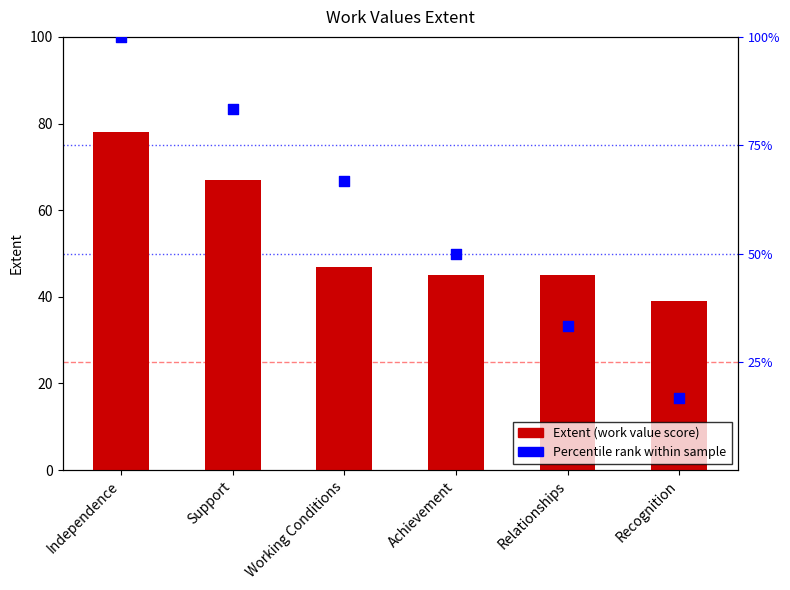

Which series contains the lowest Y value?

Percentile rank within sample